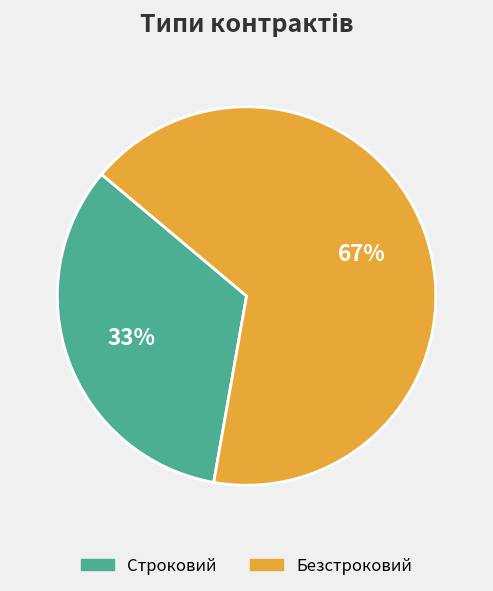

Which category has the smallest portion of the pie?

Строковий